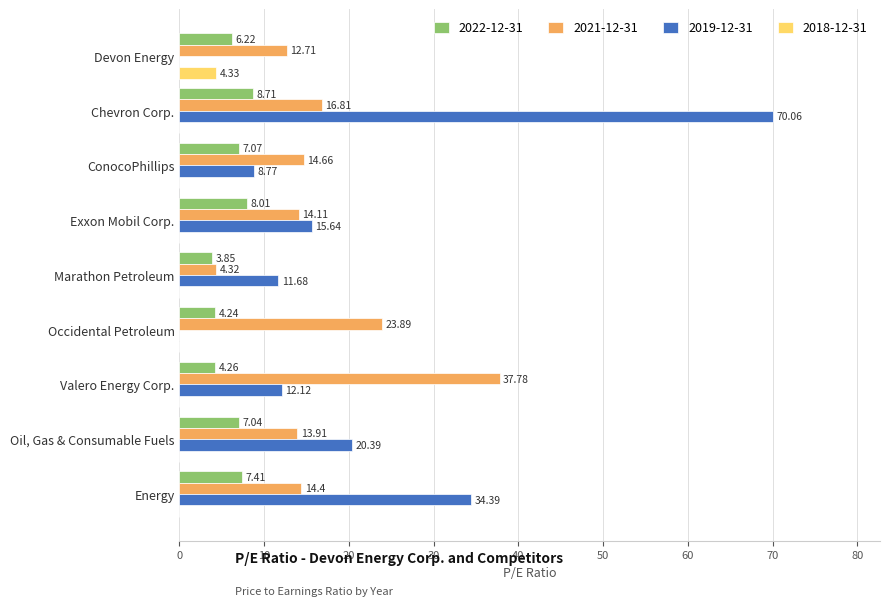

Which series changed the most between Marathon Petroleum and Oil, Gas & Consumable Fuels?

2021-12-31